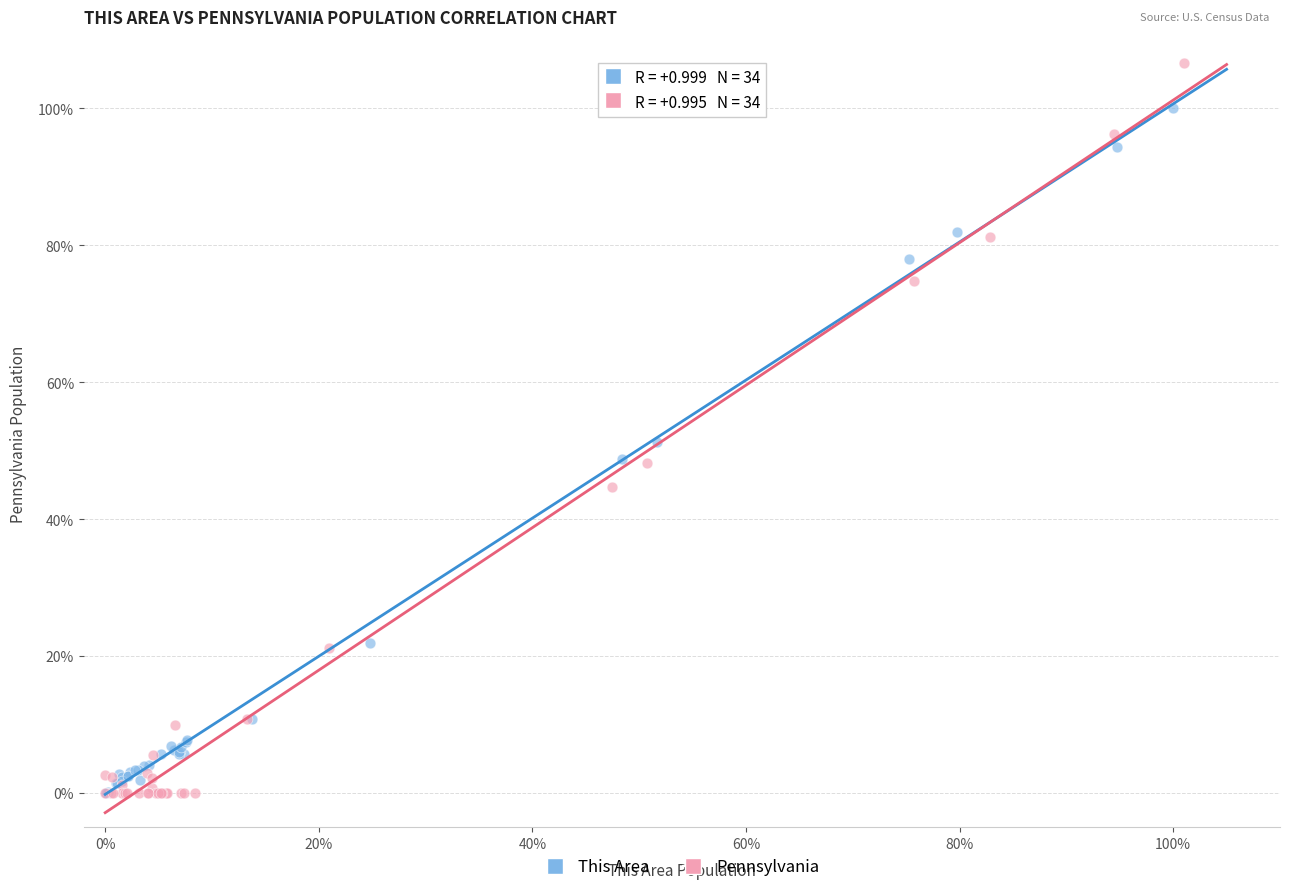

What are all the series names shown in the legend?

This Area, Pennsylvania